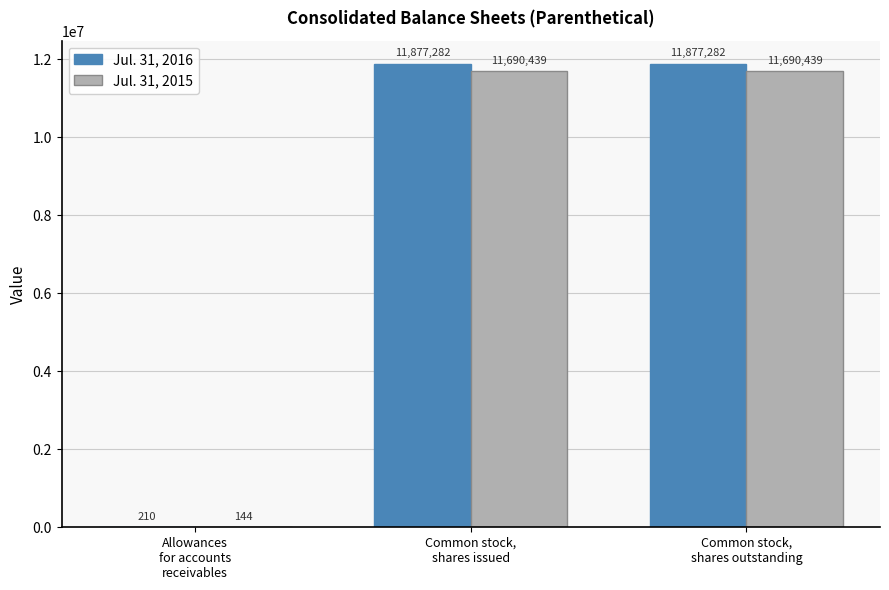

What are all the series names shown in the legend?

Jul. 31, 2016, Jul. 31, 2015